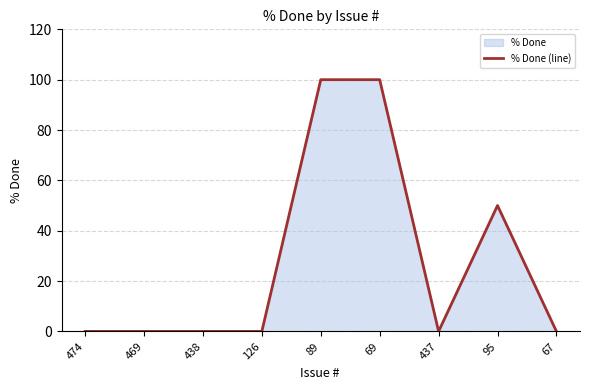

The chart shows a value of 0 at 474. True or false?

True